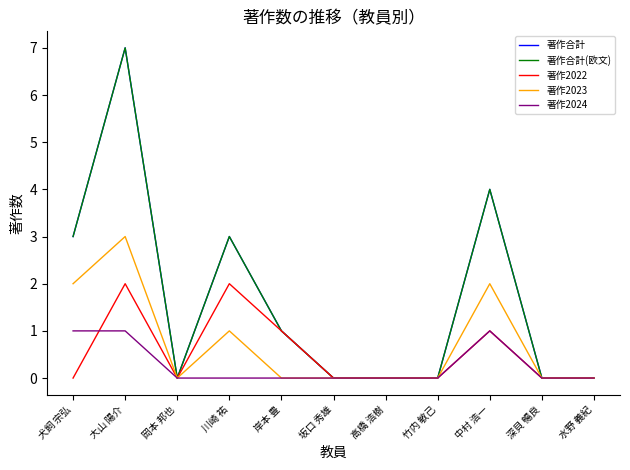

Count the 著作2022 values in the range 0 to 1.

9